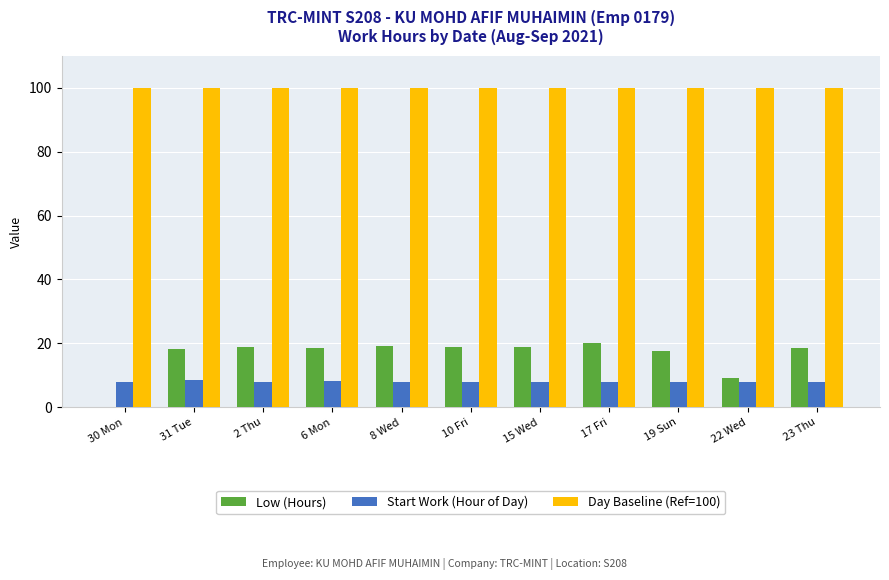

What is the sum of the Day Baseline (Ref=100) values at 10 Fri and 17 Fri?

200.0